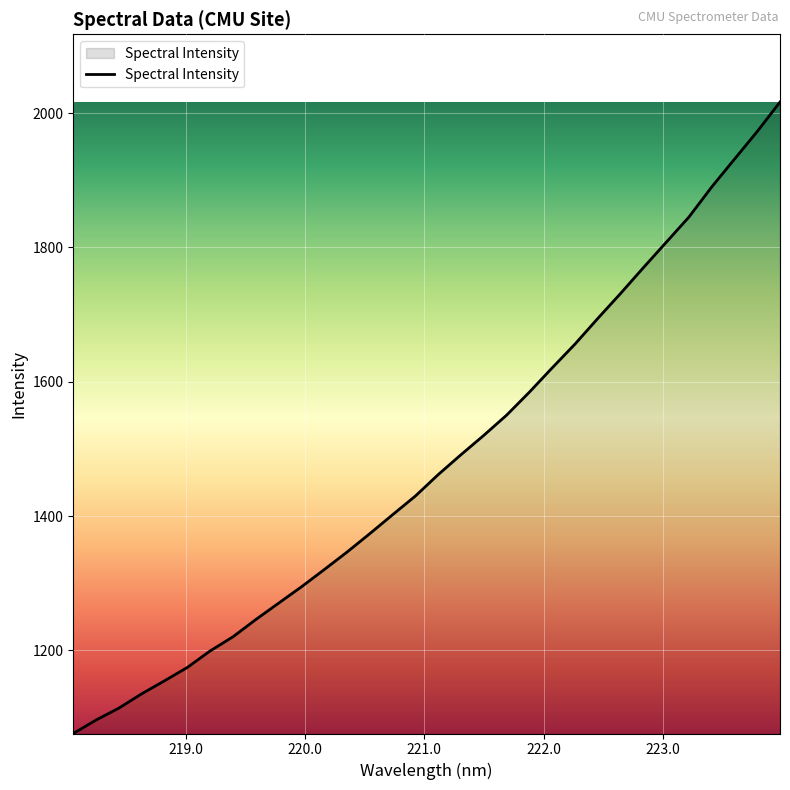

What is the smallest value displayed?

1076.3